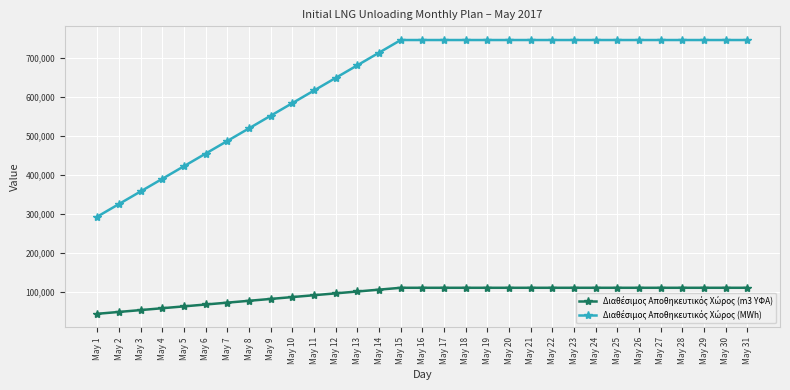

What is the spread (max minus min) of values at May 18?

636900.0